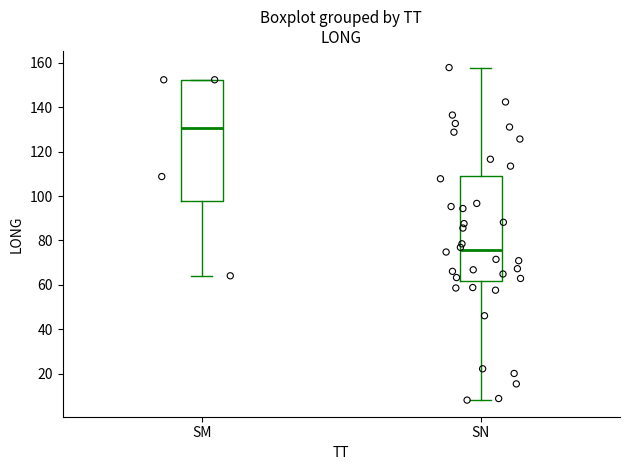

Where does the median line of the box for SM sit on the y-axis? The values are not printed on the chart, so give them approximately, as read against the axis.

130